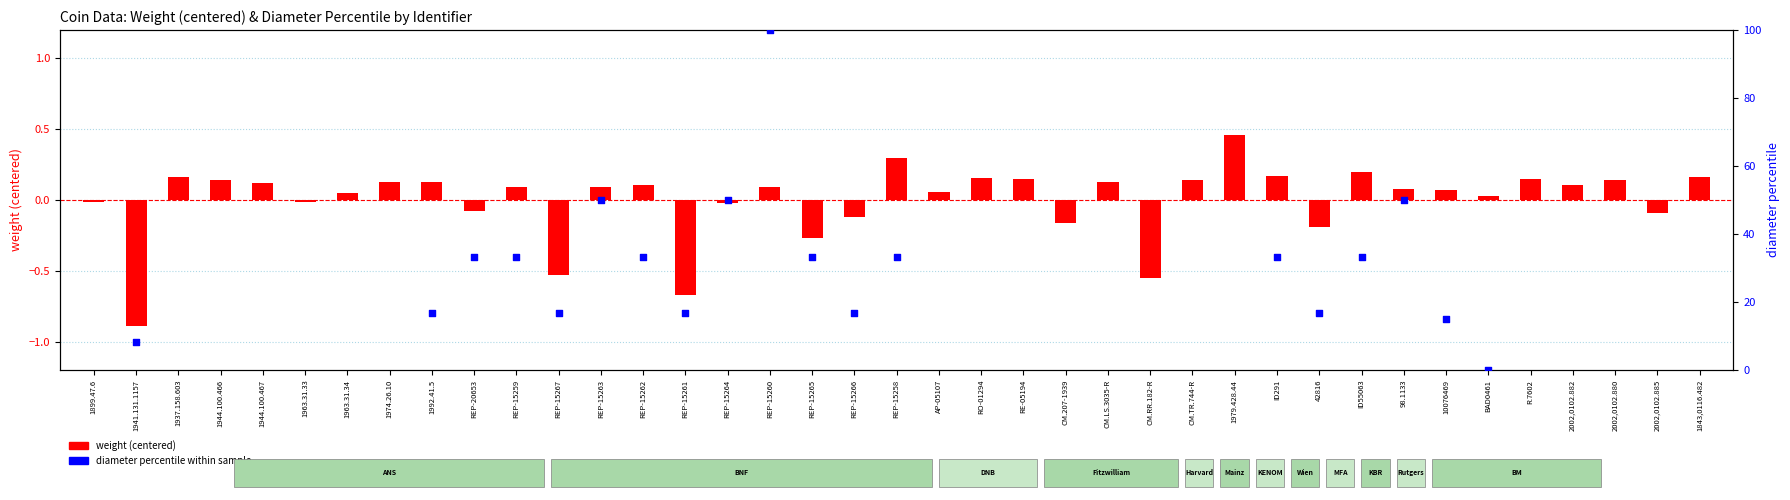

What is the change in value from REP-15260 to REP-15258?

+0.2